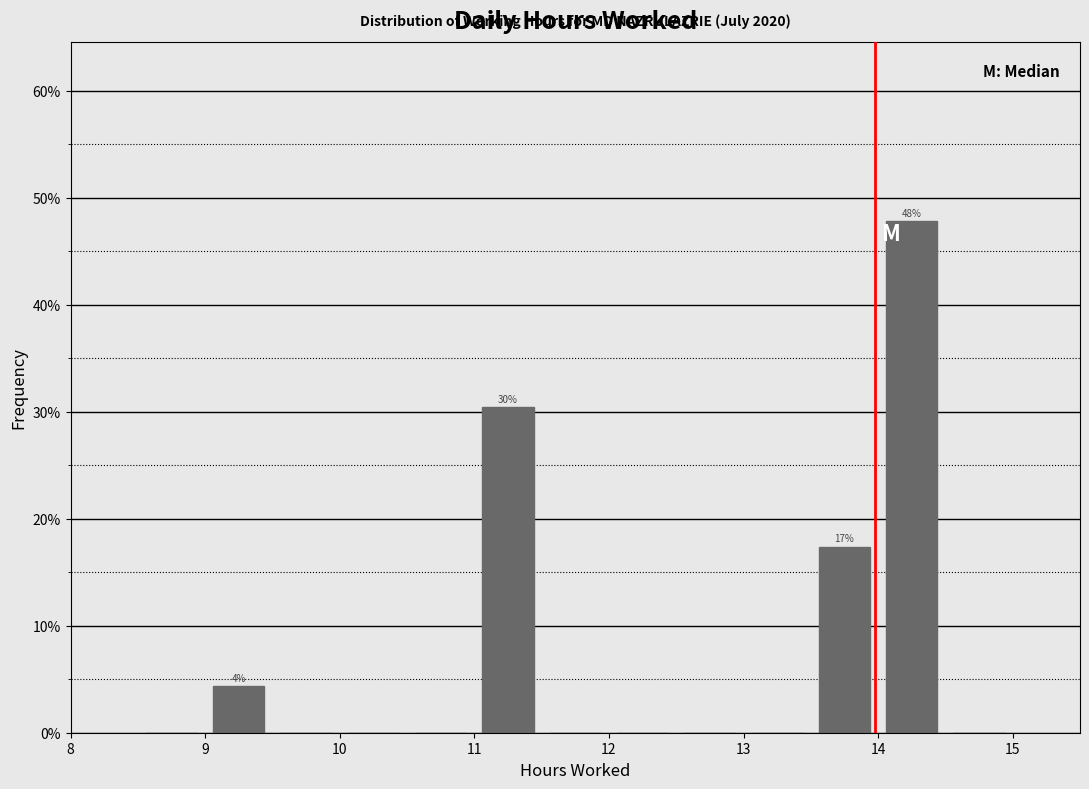

Over which range of the x-axis is the bar tallest?

14.0 to 14.5